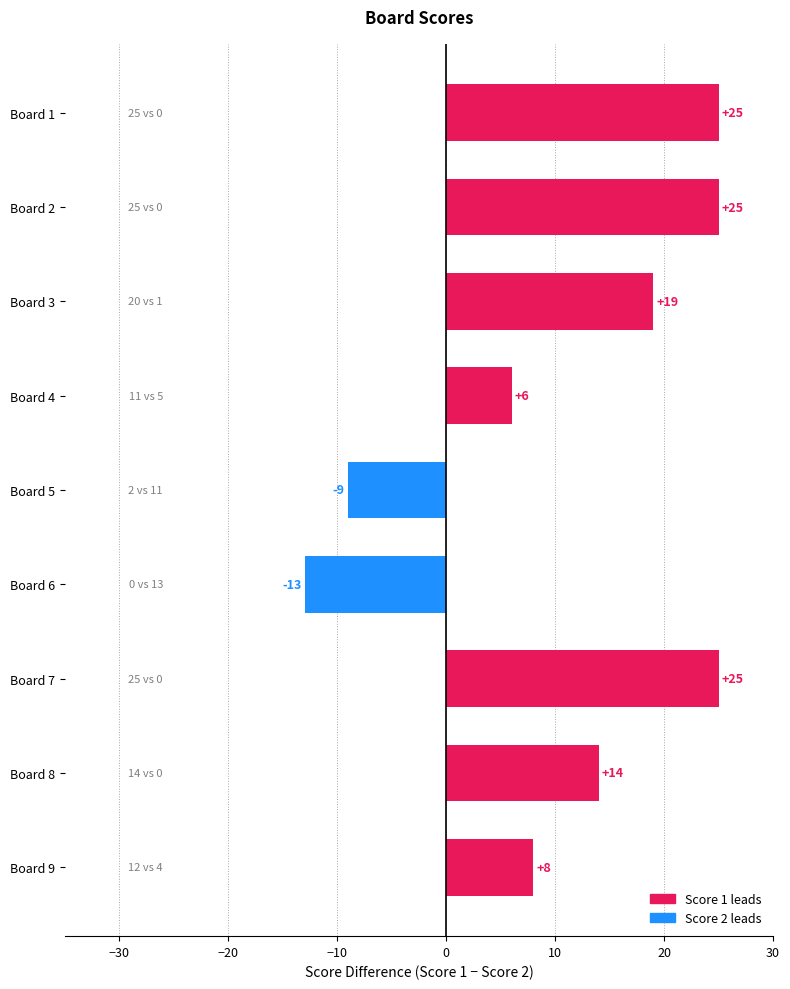

How many positive values are there?

7